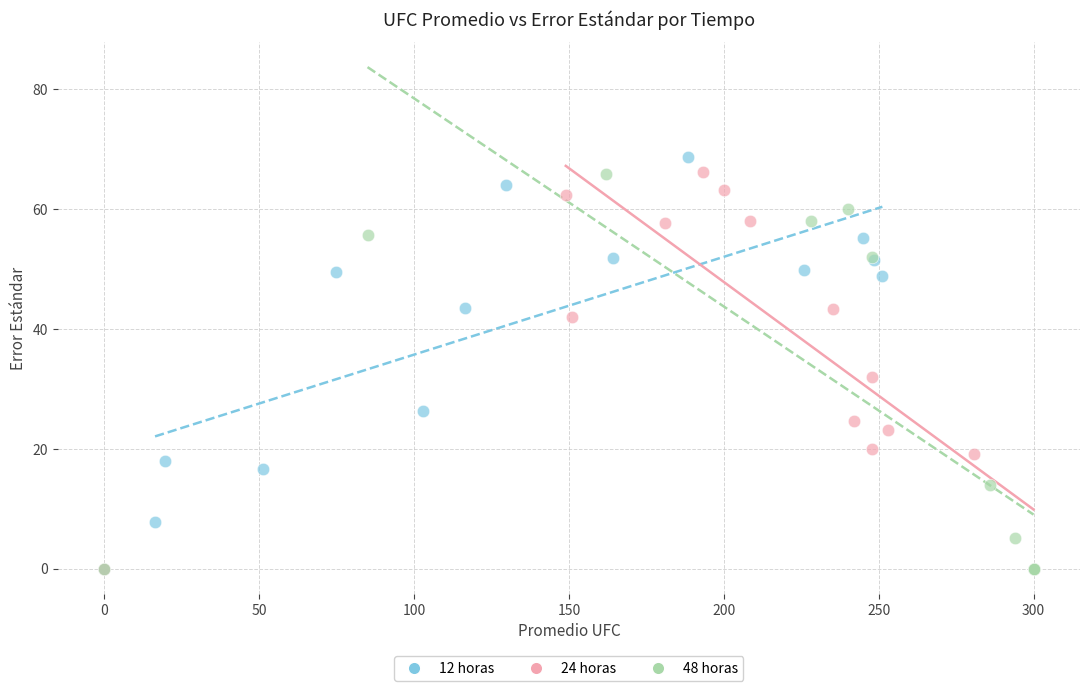

What are all the series names shown in the legend?

12 horas, 24 horas, 48 horas